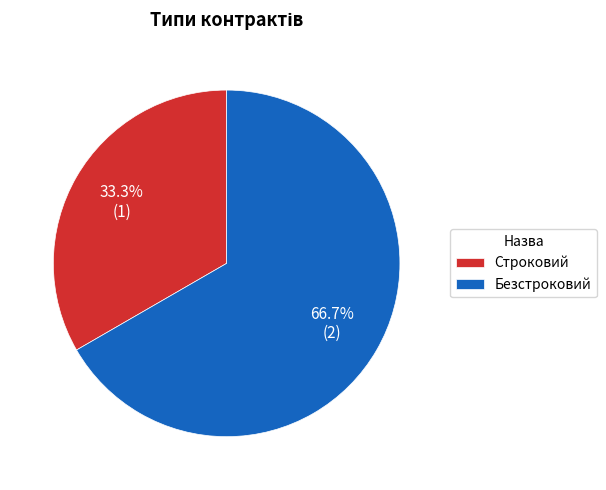

To the nearest percent, what is the difference between the Строковий and Безстроковий slice percentages?

33%